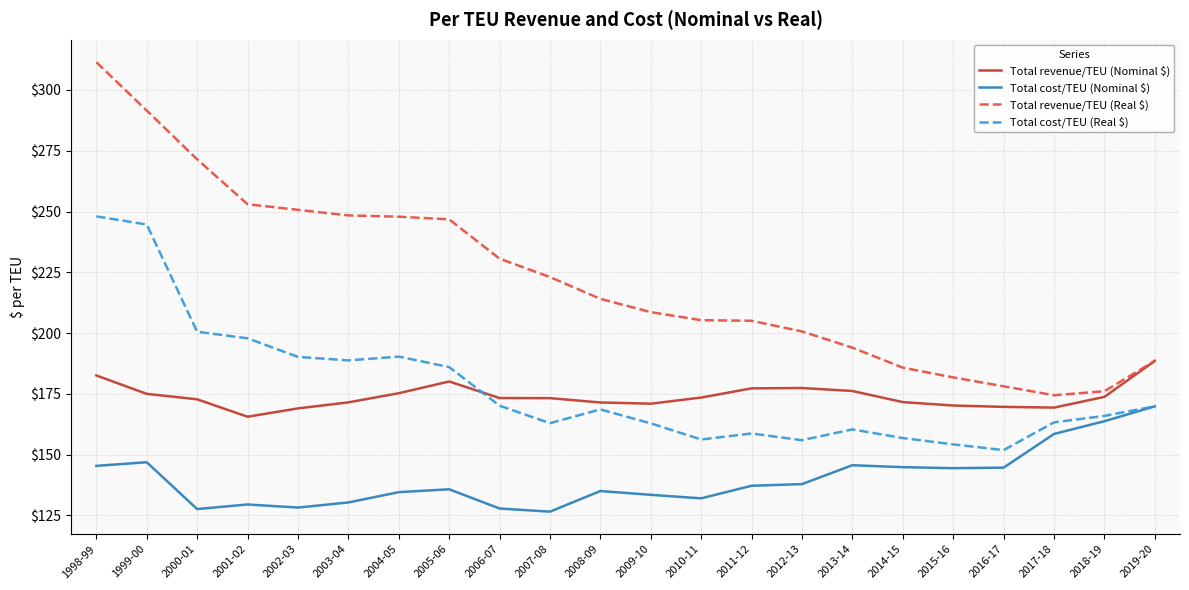

What is the difference between the highest and lowest values at 2018-19?

12.3